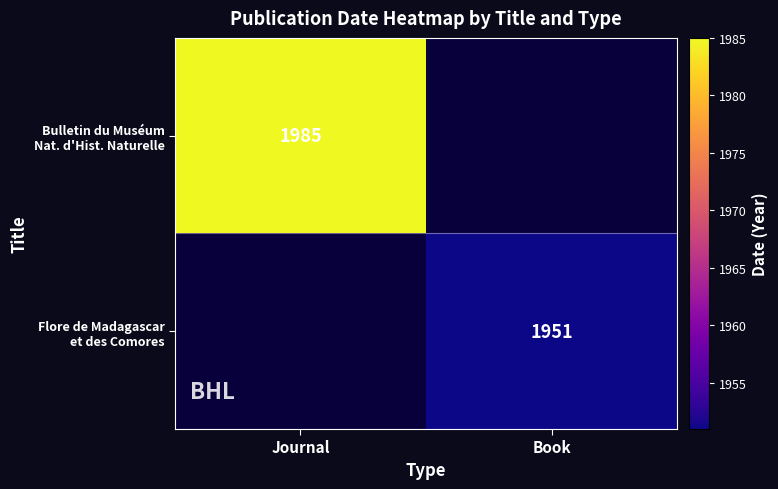

How many positive values does the Bulletin du Muséum Nat. d'Hist. Naturelle series have?

1